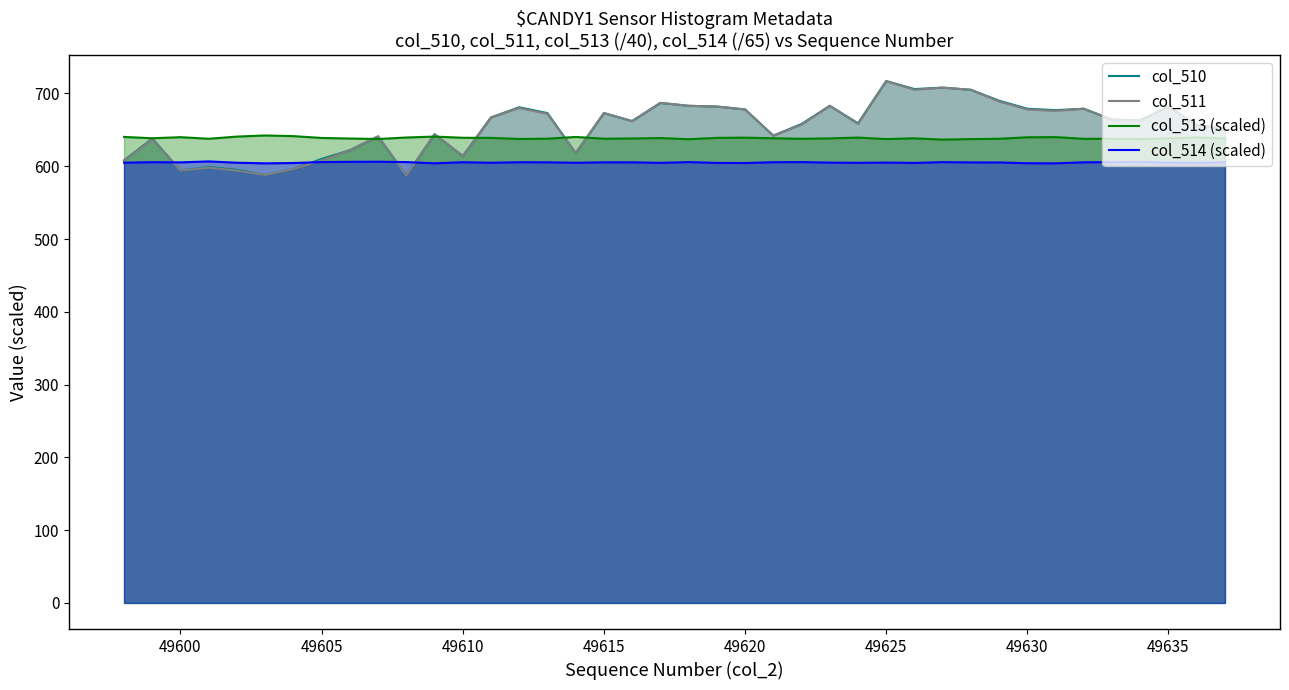

What is the total value across all series at 49605?

2462.5